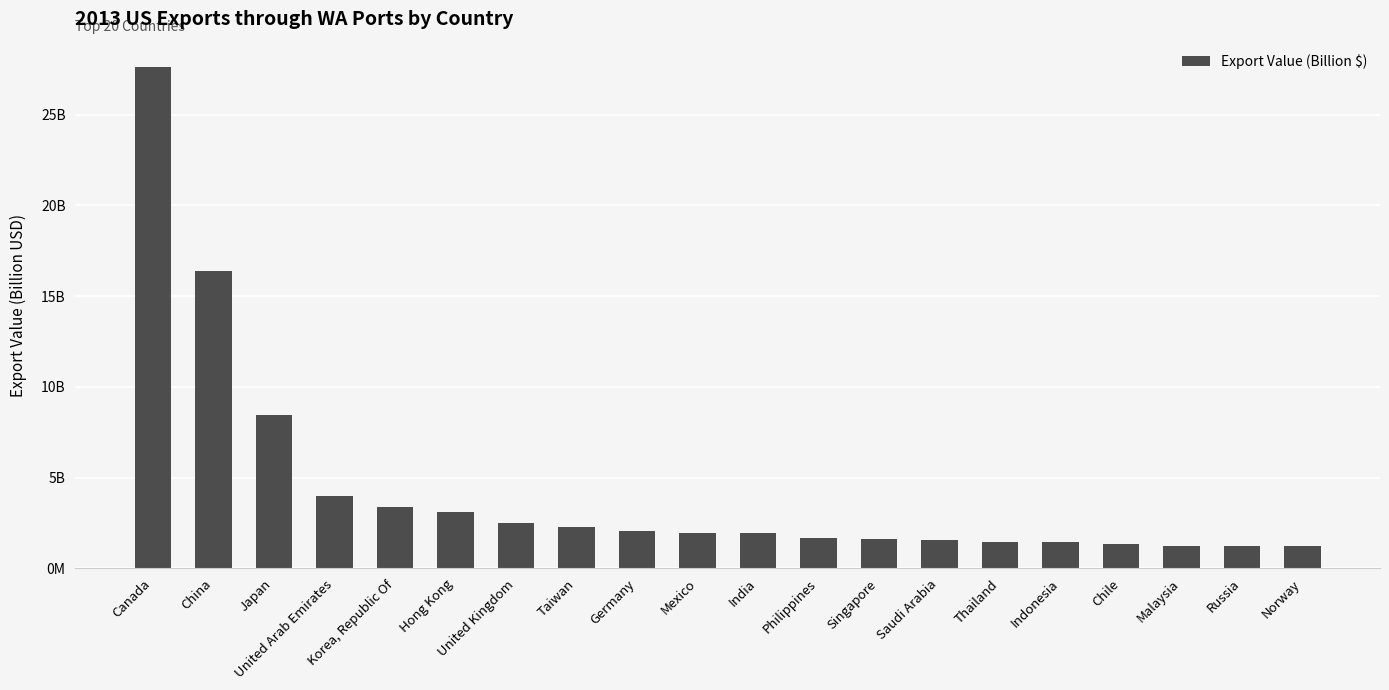

What is the label of the 9th bar from the right?

Philippines